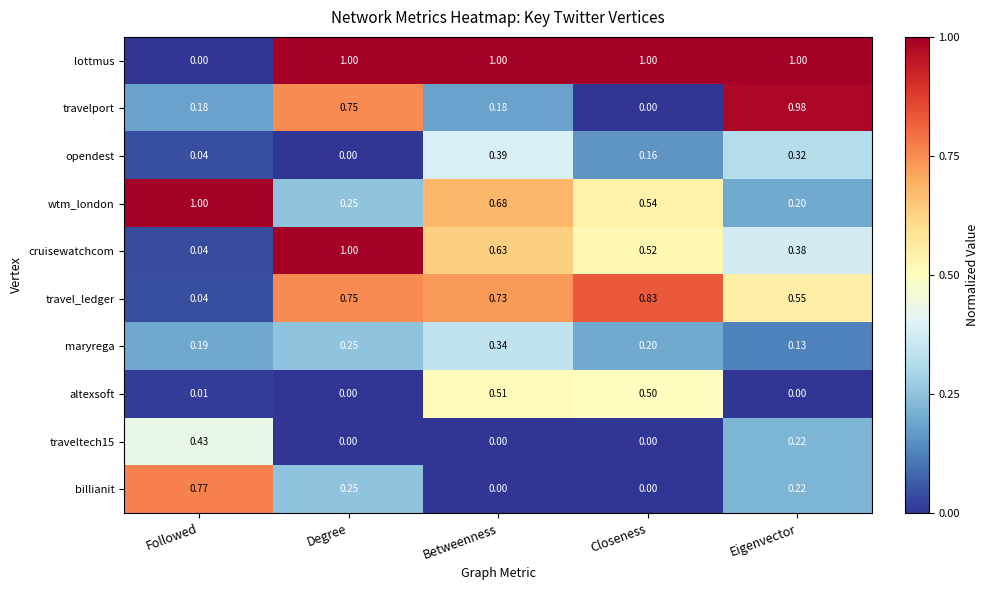

Which series changed the most between Closeness and Eigenvector?

travelport